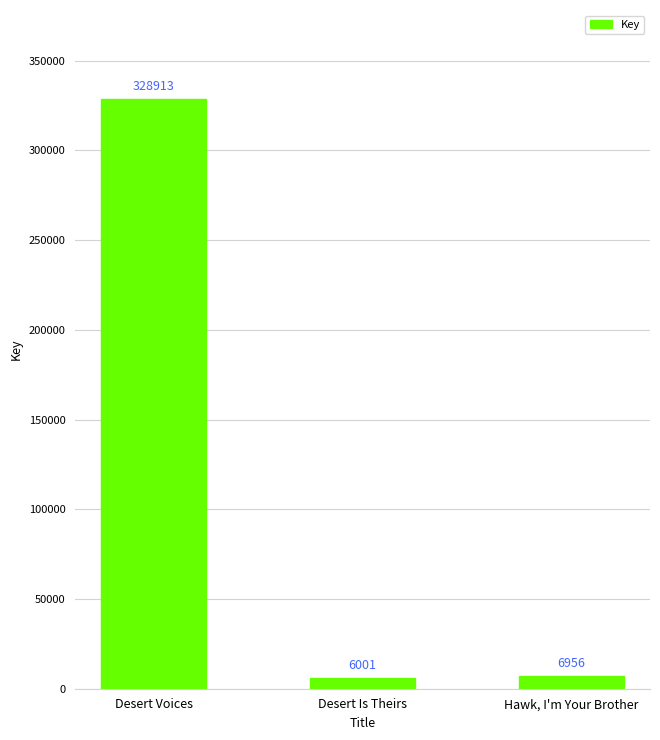

How many data points are less than 6956?

1